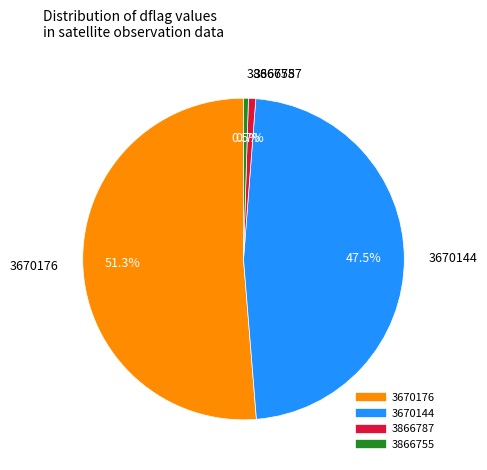

Combined, what portion of the pie is 3670144 and 3866755?

48.0%